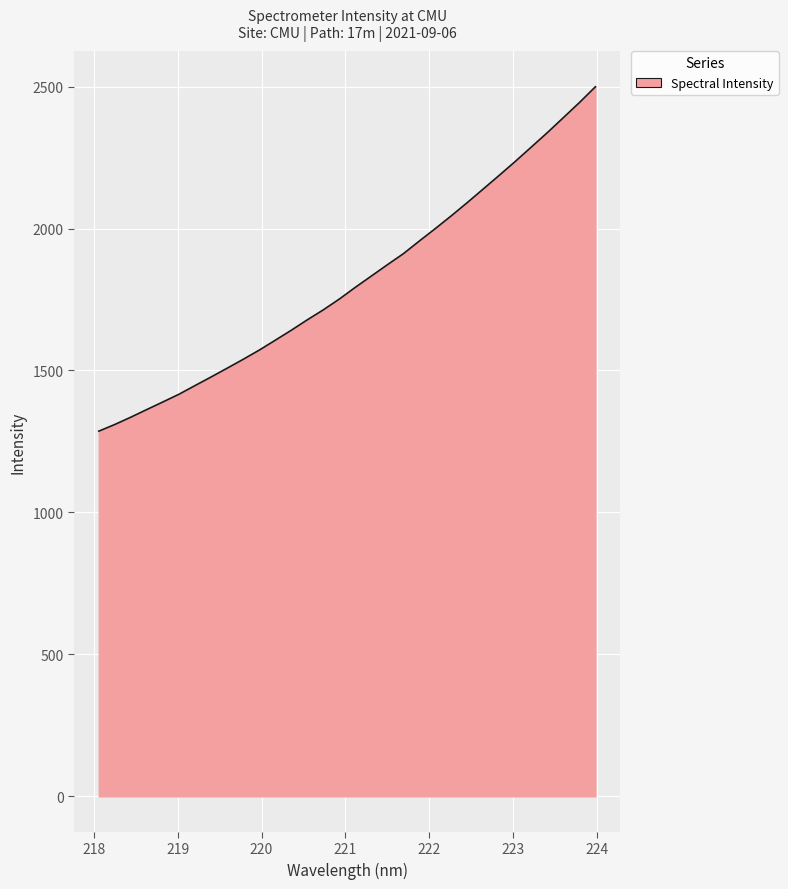

What is the maximum value shown in the chart?

2499.4